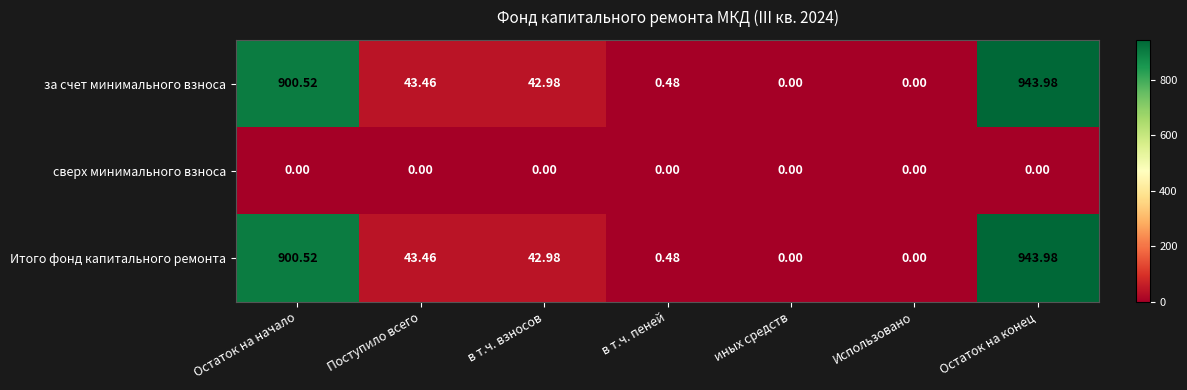

How many distinct data groups are displayed?

3